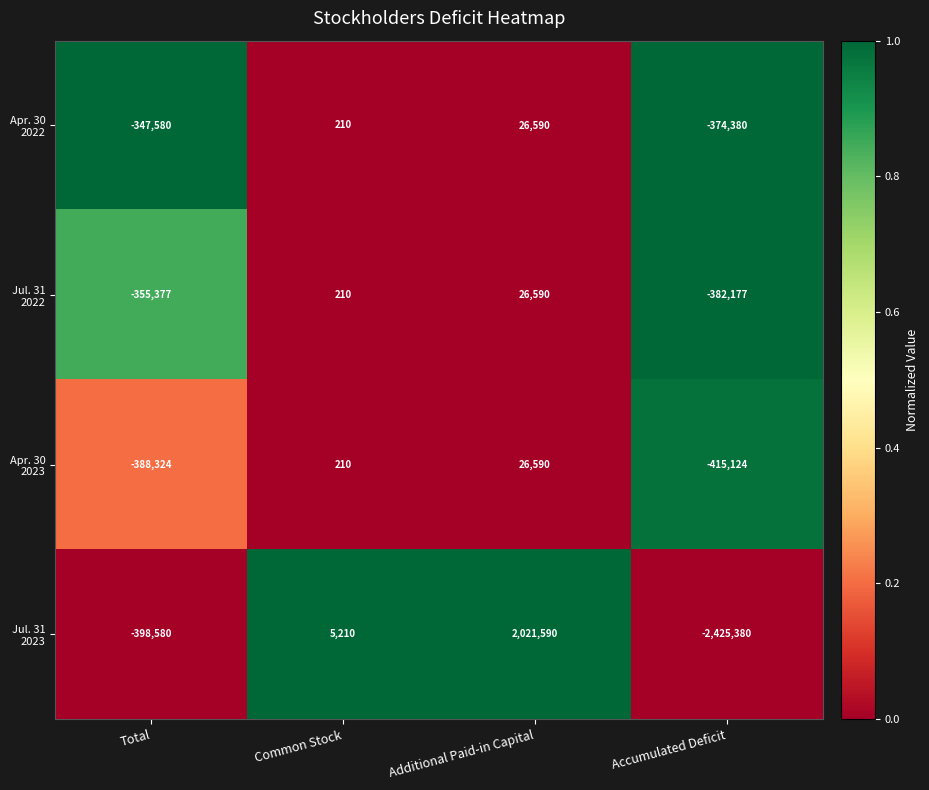

Which label corresponds to the smallest value in the chart?

Accumulated Deficit